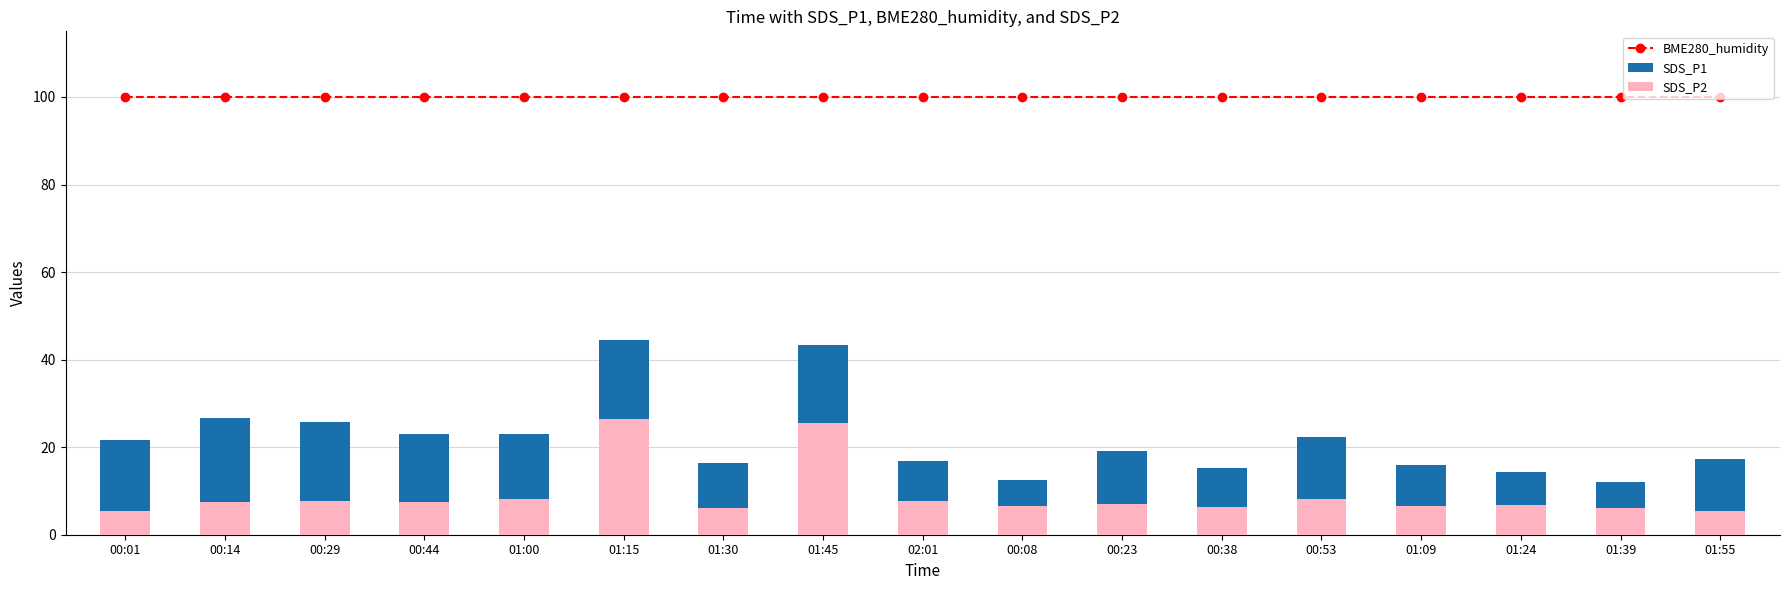

Between 00:44 and 01:09, which series saw the biggest shift?

SDS_P1